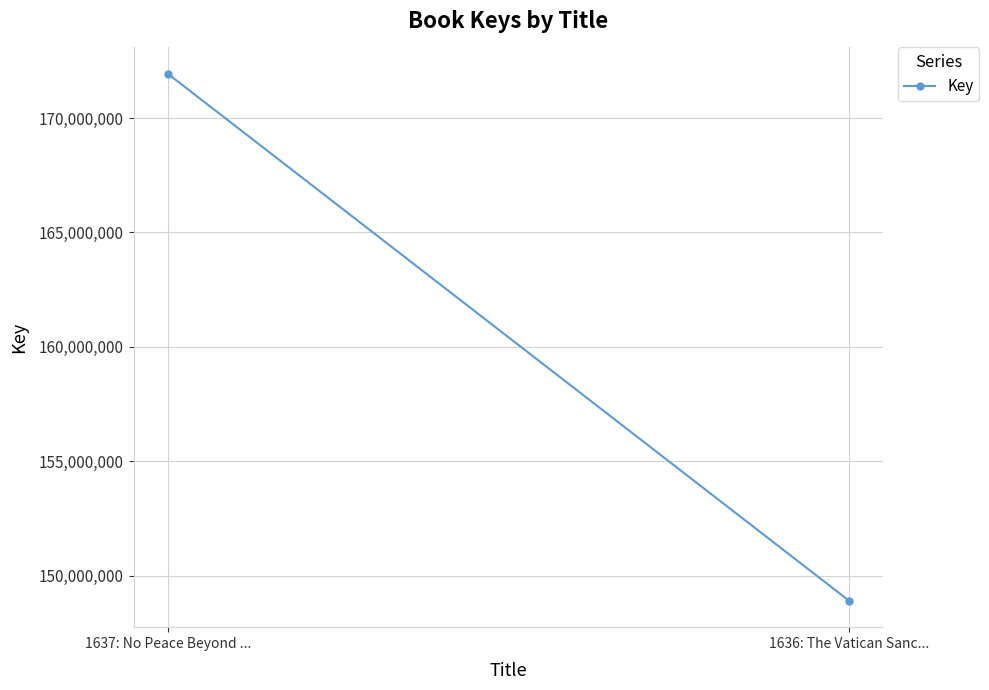

What is the label of the 2nd point from the left?

1636: The Vatican Sanc...